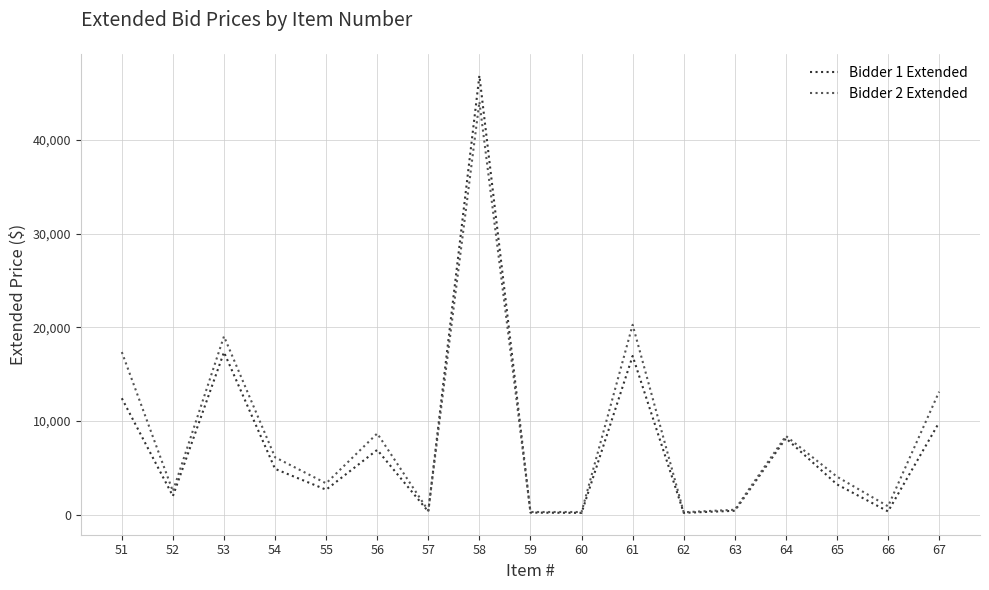

At which label does Bidder 1 Extended reach its peak?

58